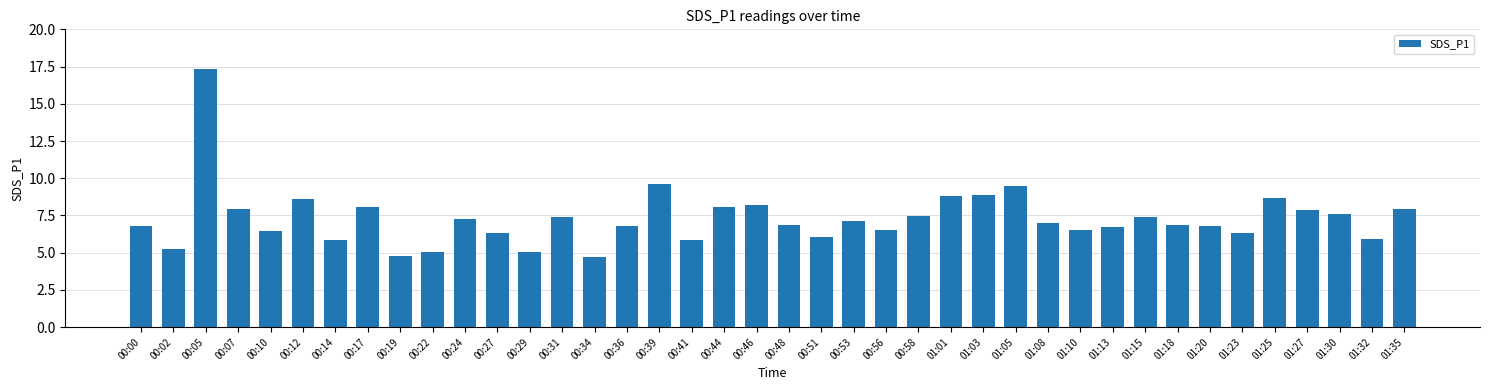

Which has a higher value, 01:05 or 01:32?

01:05